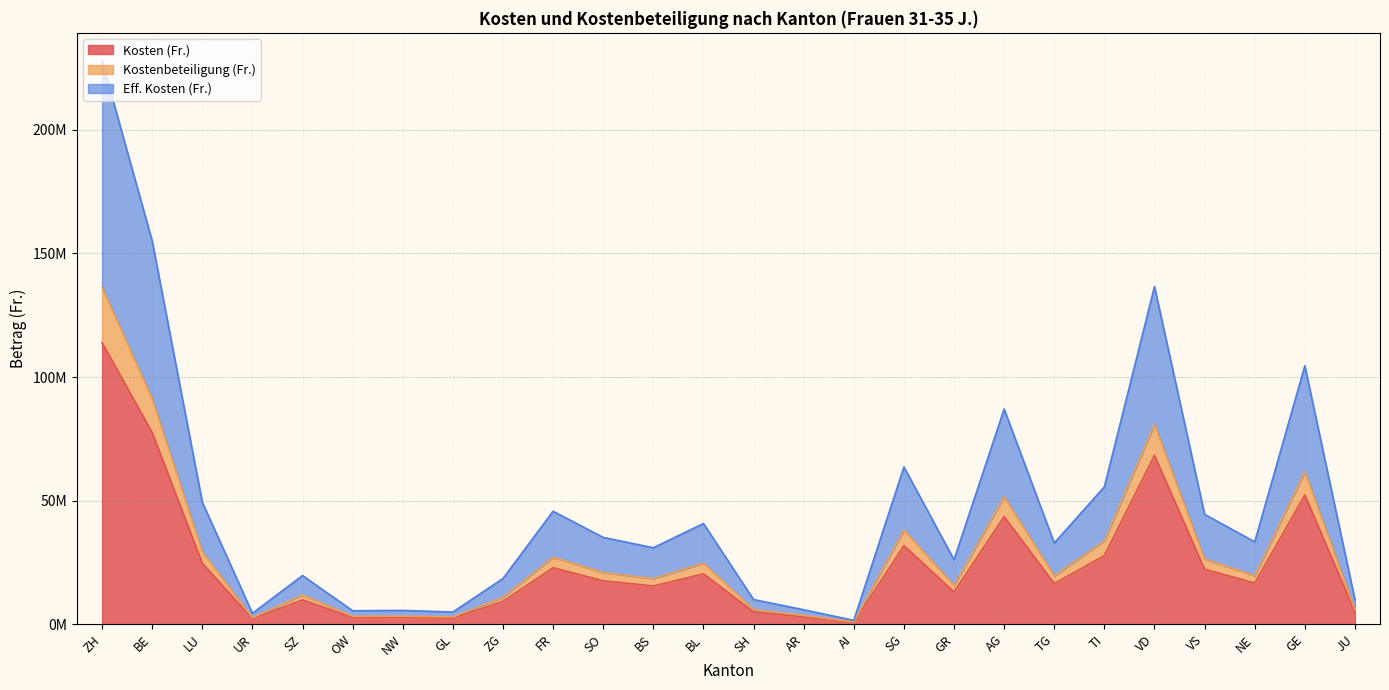

Does the chart display data point markers on the line(s)?

No